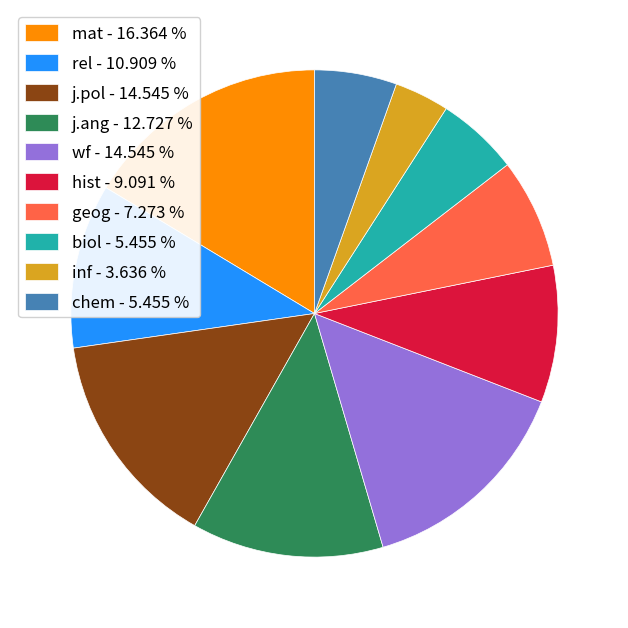

Combined, do j.ang - 12.727 % and wf - 14.545 % account for over 50%?

No